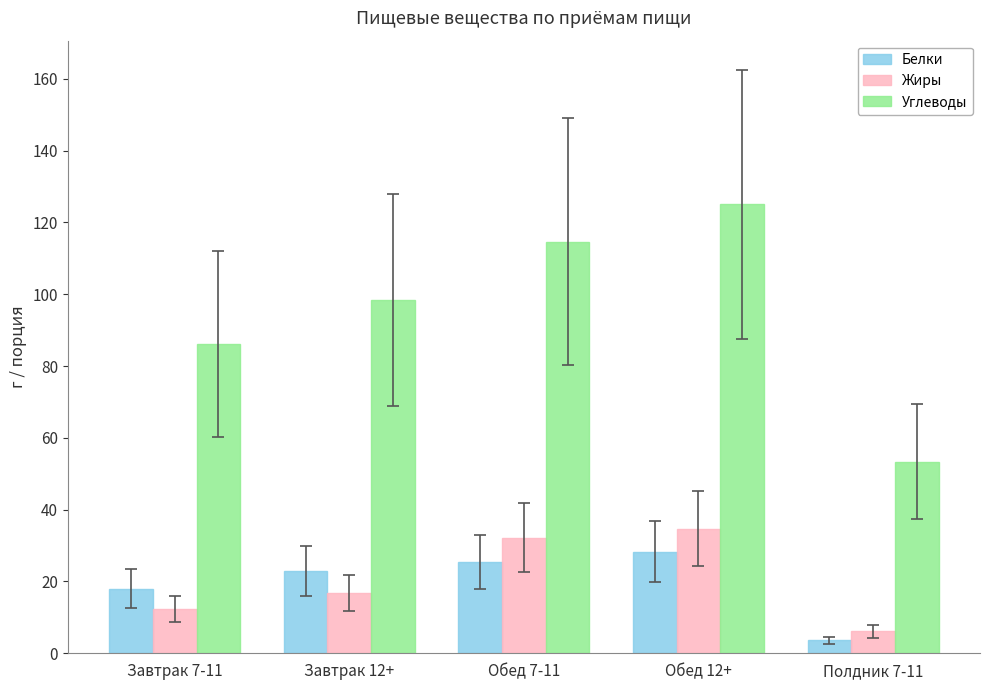

Is it true that Углеводы equals 172.9 at Обед 7-11?

False